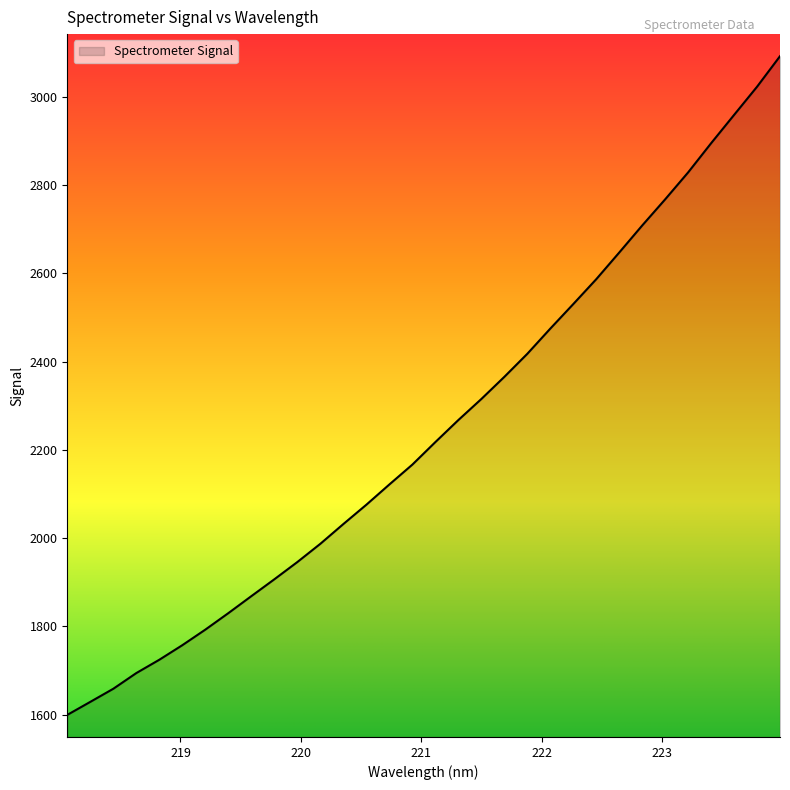

What is the difference between the maximum and minimum values?

1491.9